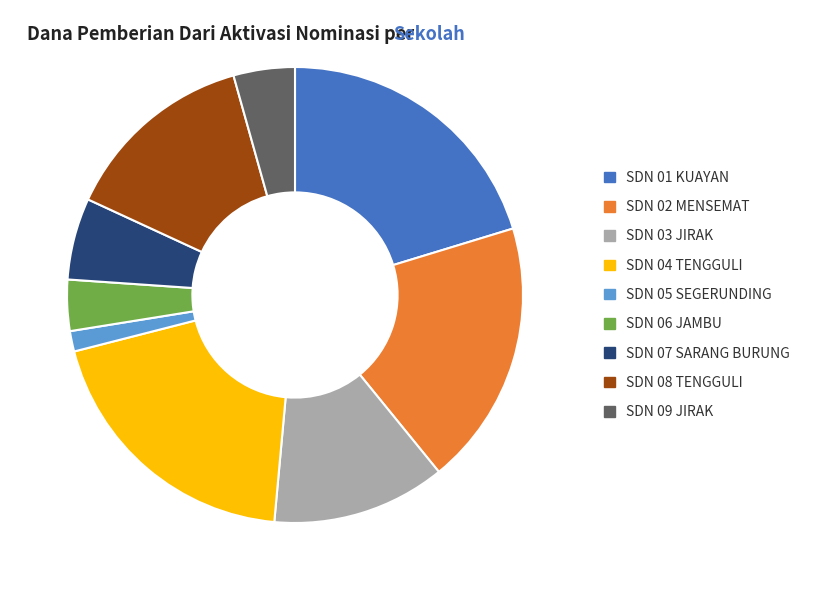

True or false: SDN 01 KUAYAN accounts for 20% of the total.

True